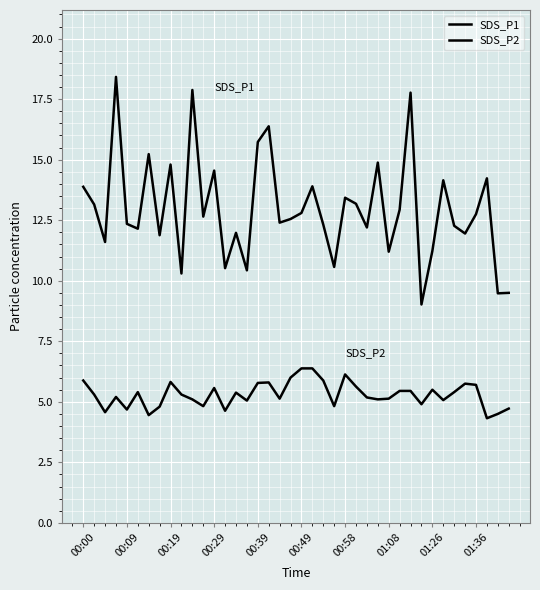

What is the minimum value shown in the chart?

4.3